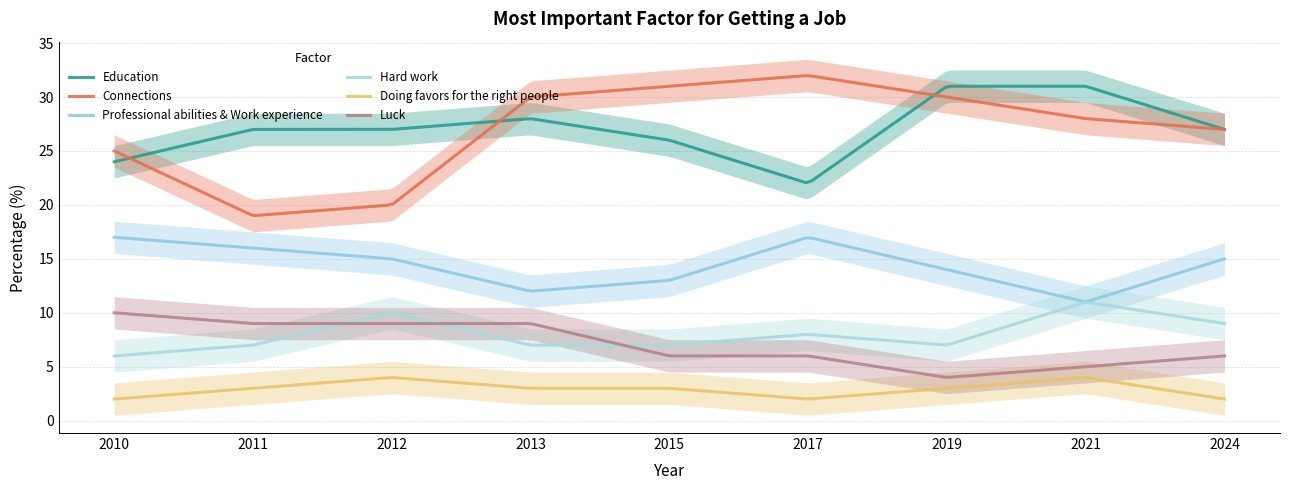

True or false: Luck and Connections cross at least once.

False